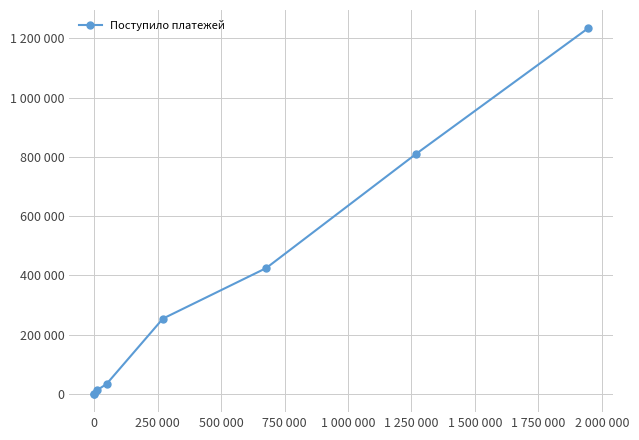

What is the difference between the second highest and second lowest values?

809589